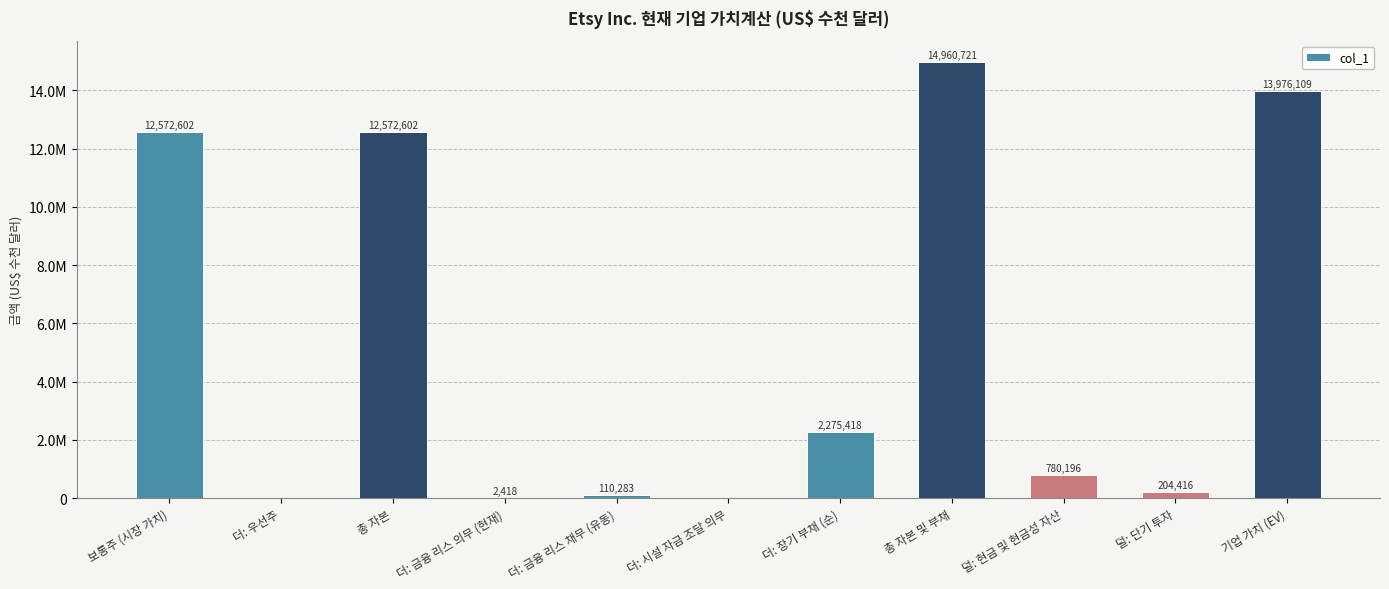

Are the bars horizontal?

No